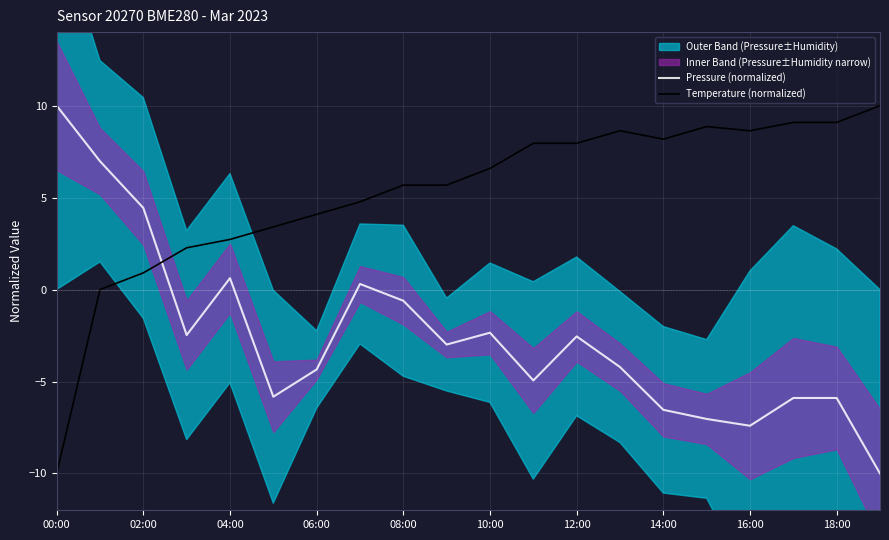

True or false: Pressure (normalized) has a value of -2.3 at 10:00.

True